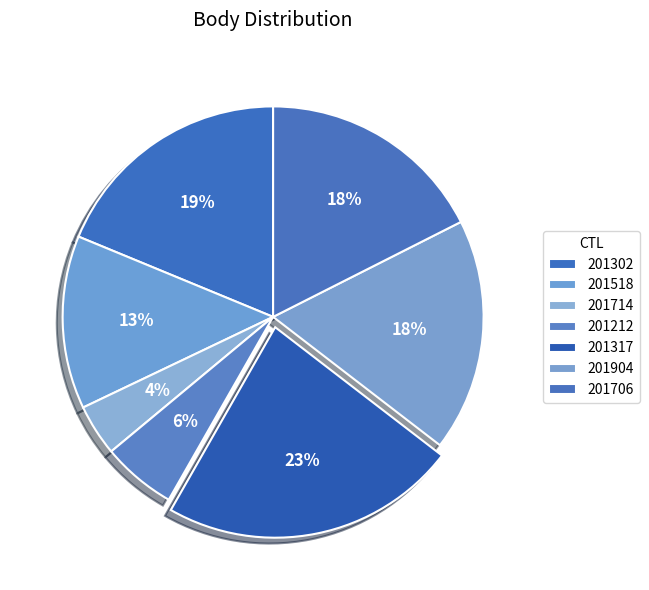

How many slices are in this pie chart?

7